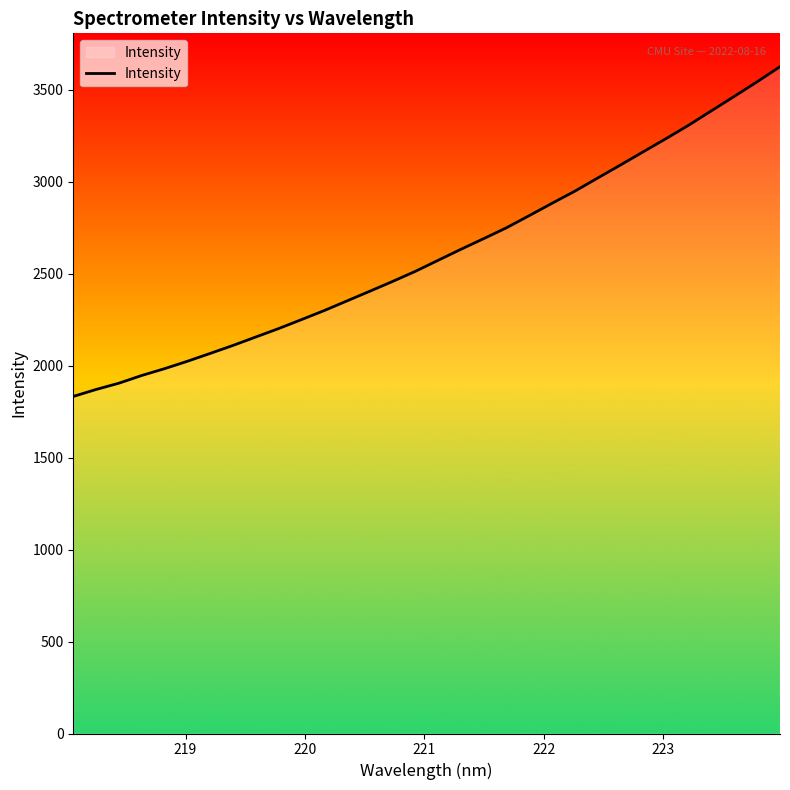

What is the difference between the maximum and minimum values?

1793.0